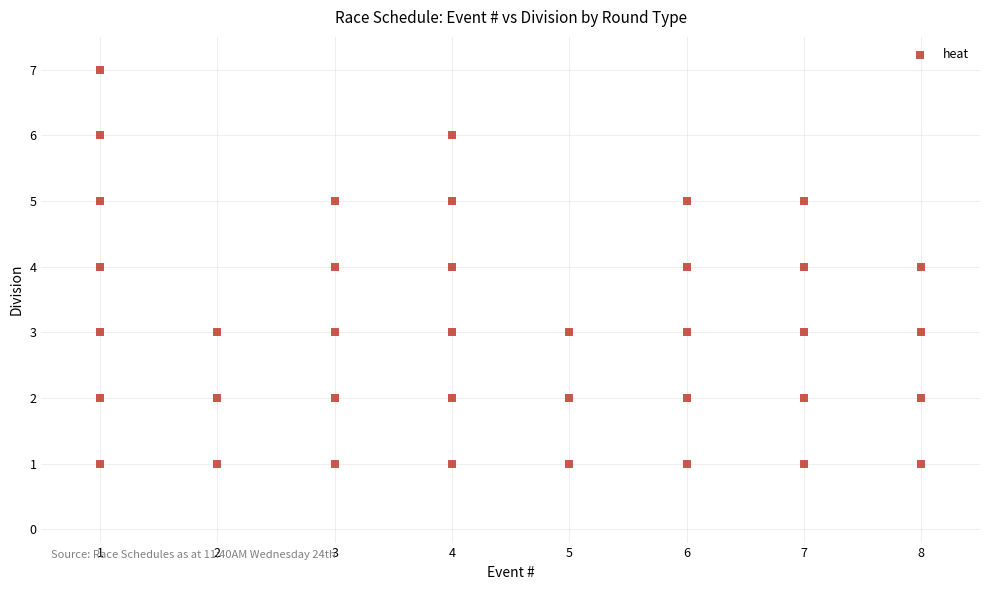

What is the range of Y values (max minus min)?

6